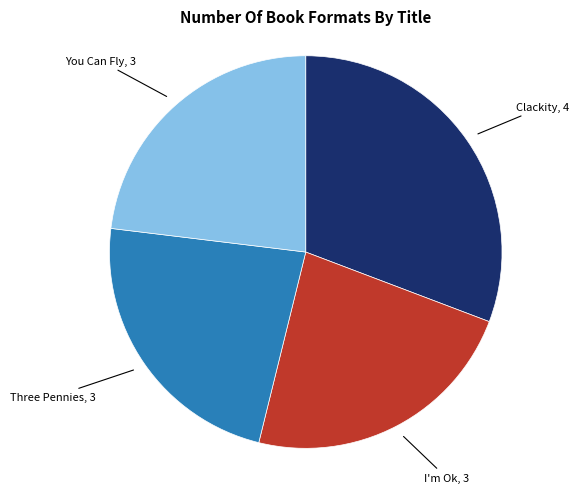

Is there any slice that represents more than half of the pie?

No